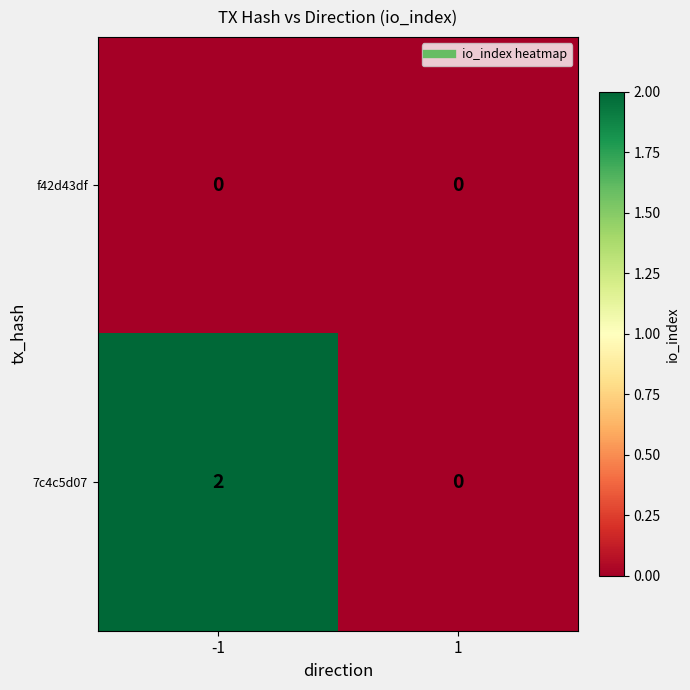

Which series has the widest spread of values?

7c4c5d07